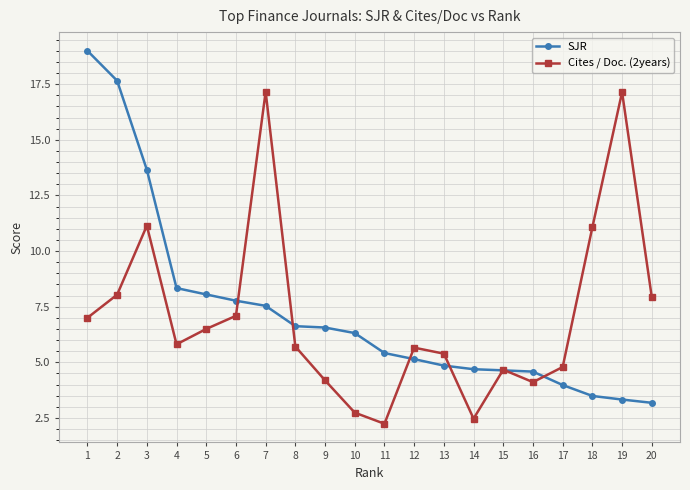

Between 2 and 7, which series saw the biggest shift?

SJR